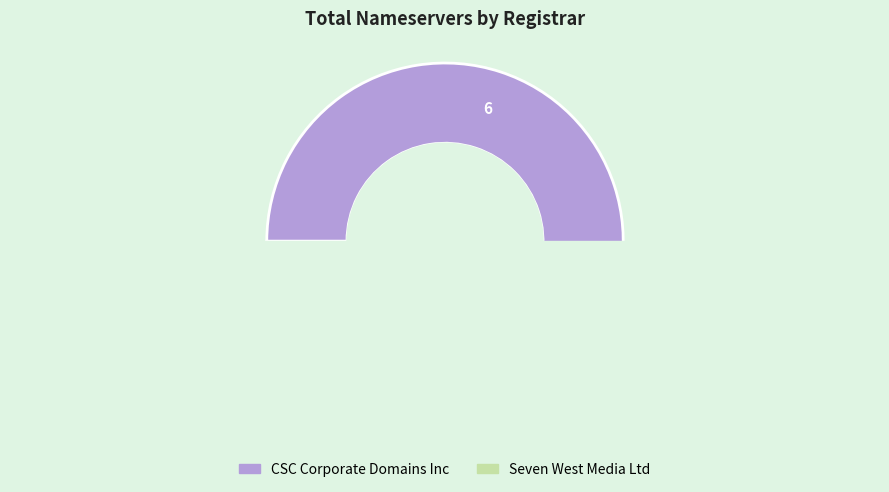

Count the number of slices in the pie.

2